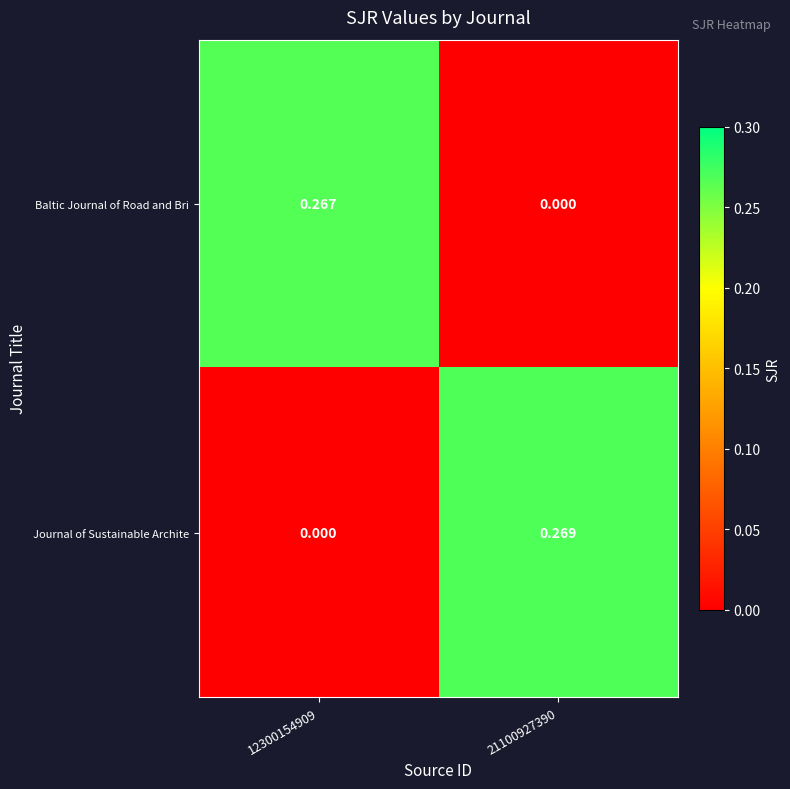

Which series has the largest total across all categories?

Journal of Sustainable Archite